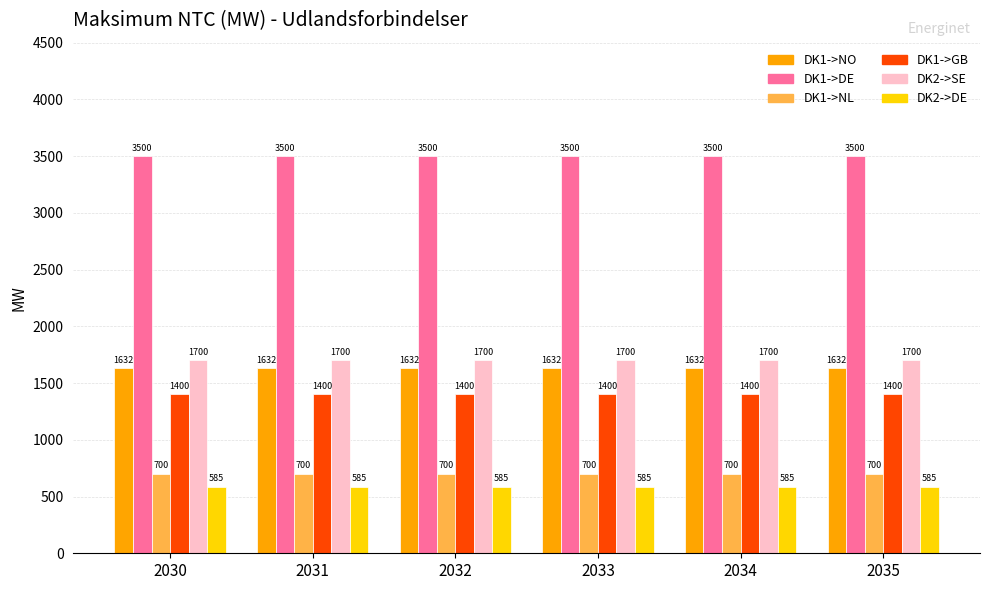

Does the chart contain any negative values?

No